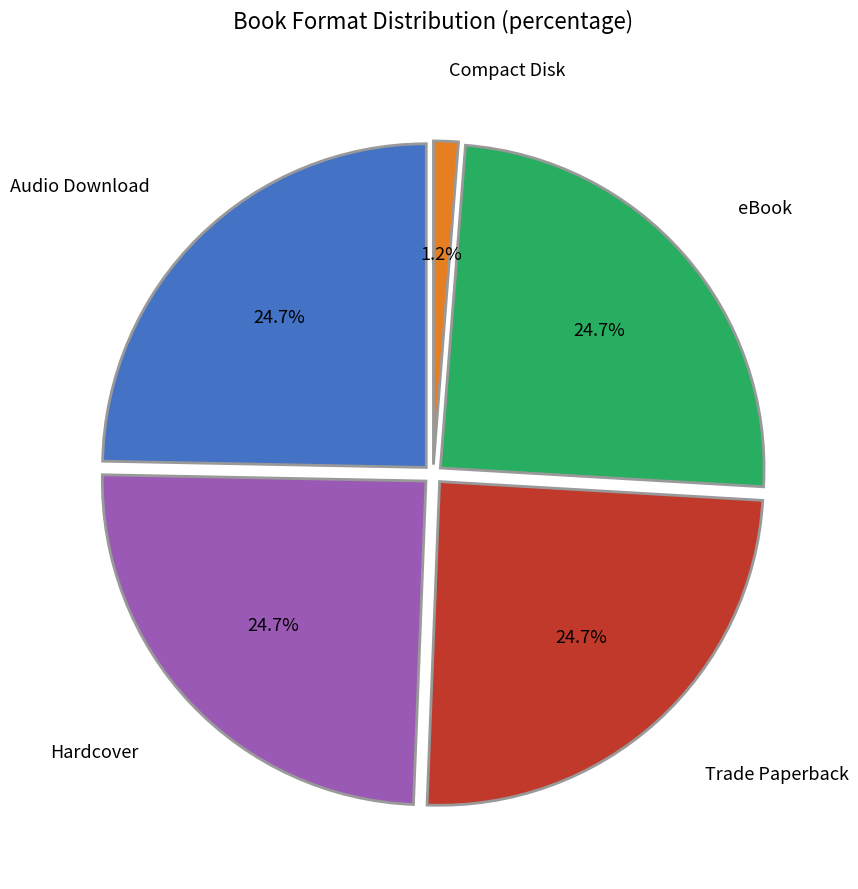

Is there a majority slice in this chart?

No